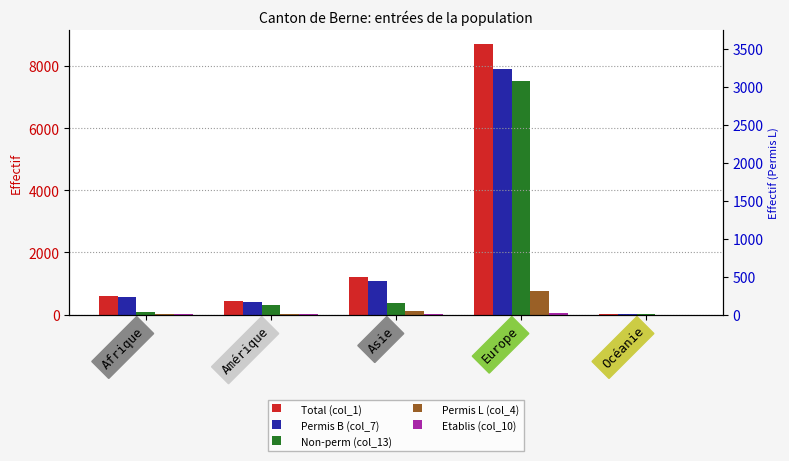

What is the label of the 4th bar from the left?

Europe